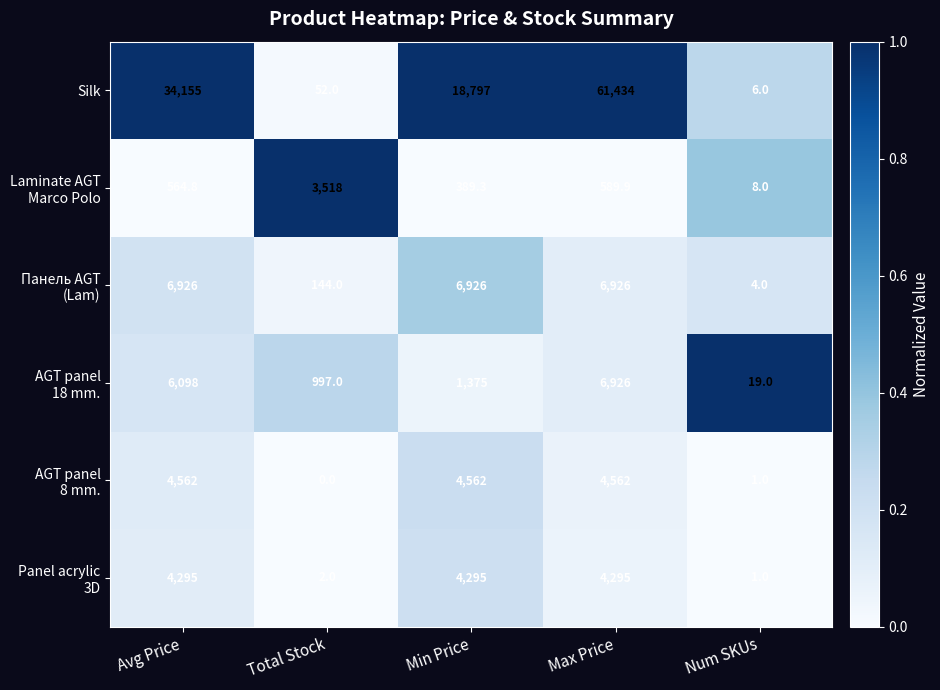

List the labels in order of Silk value, largest first.

Max Price, Avg Price, Min Price, Total Stock, Num SKUs